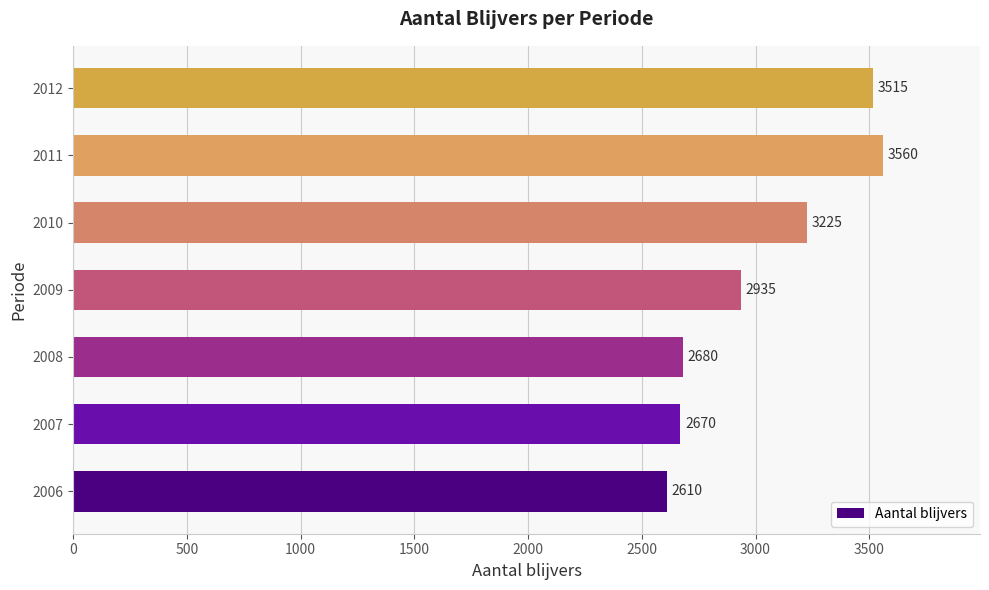

True or false: the data shows 2414 at 2012.

False